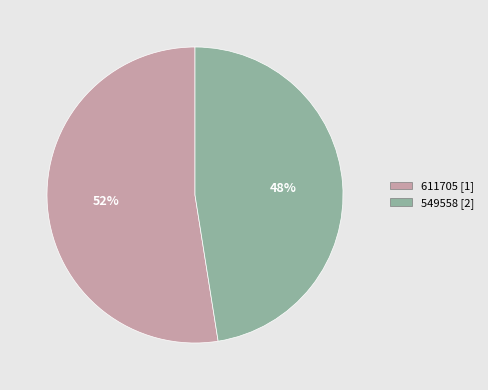

To the nearest percent, what is the combined percentage of 611705 and 549558?

100%